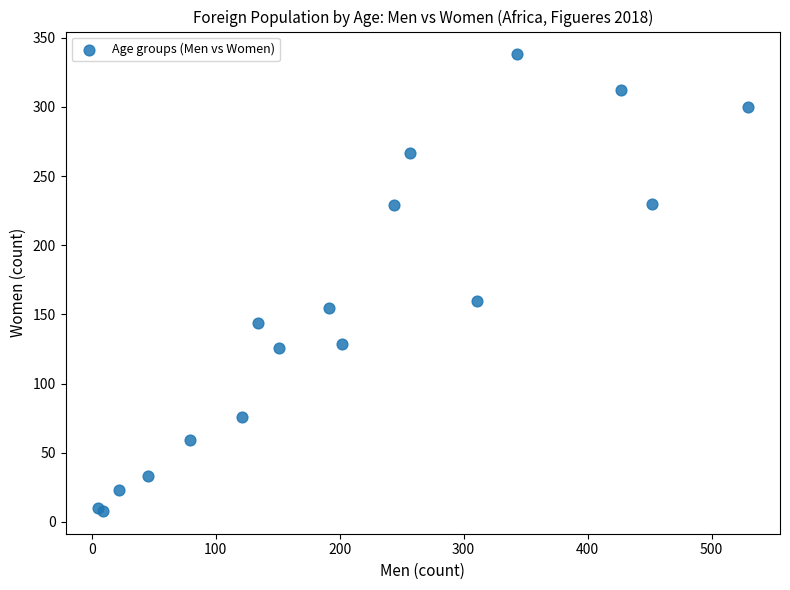

What Y value in the scatter plot is closest to 173?

160